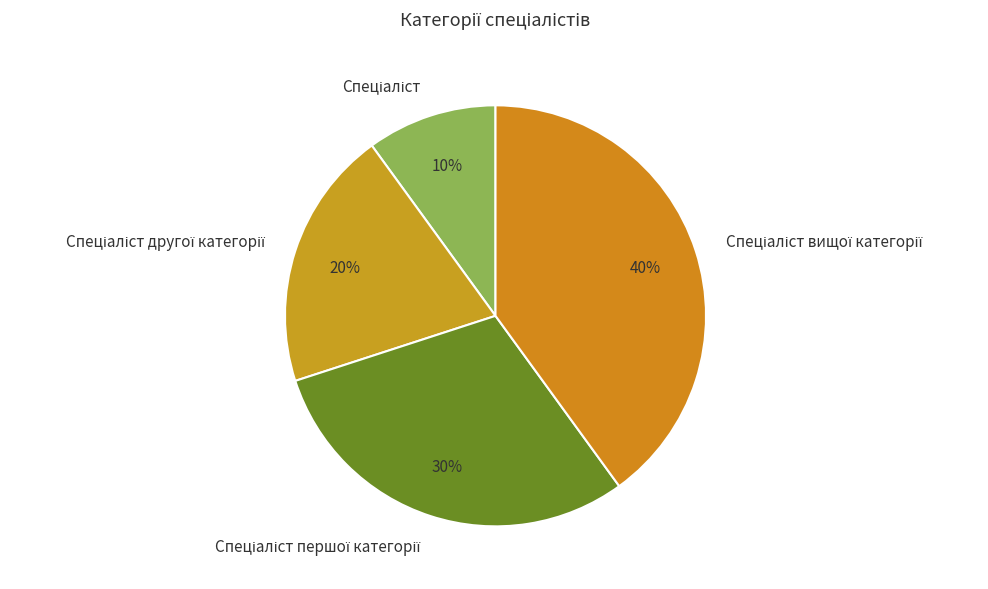

To the nearest percent, what is the average slice percentage?

25%